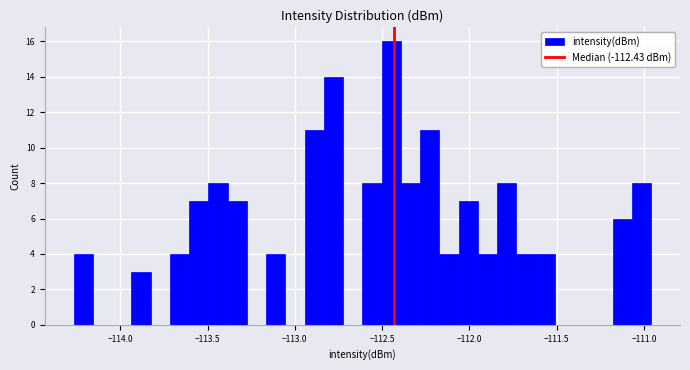

Around what value on the x-axis is the tallest bar? Give the approximate position of its centre, as read against the axis.

-112.45